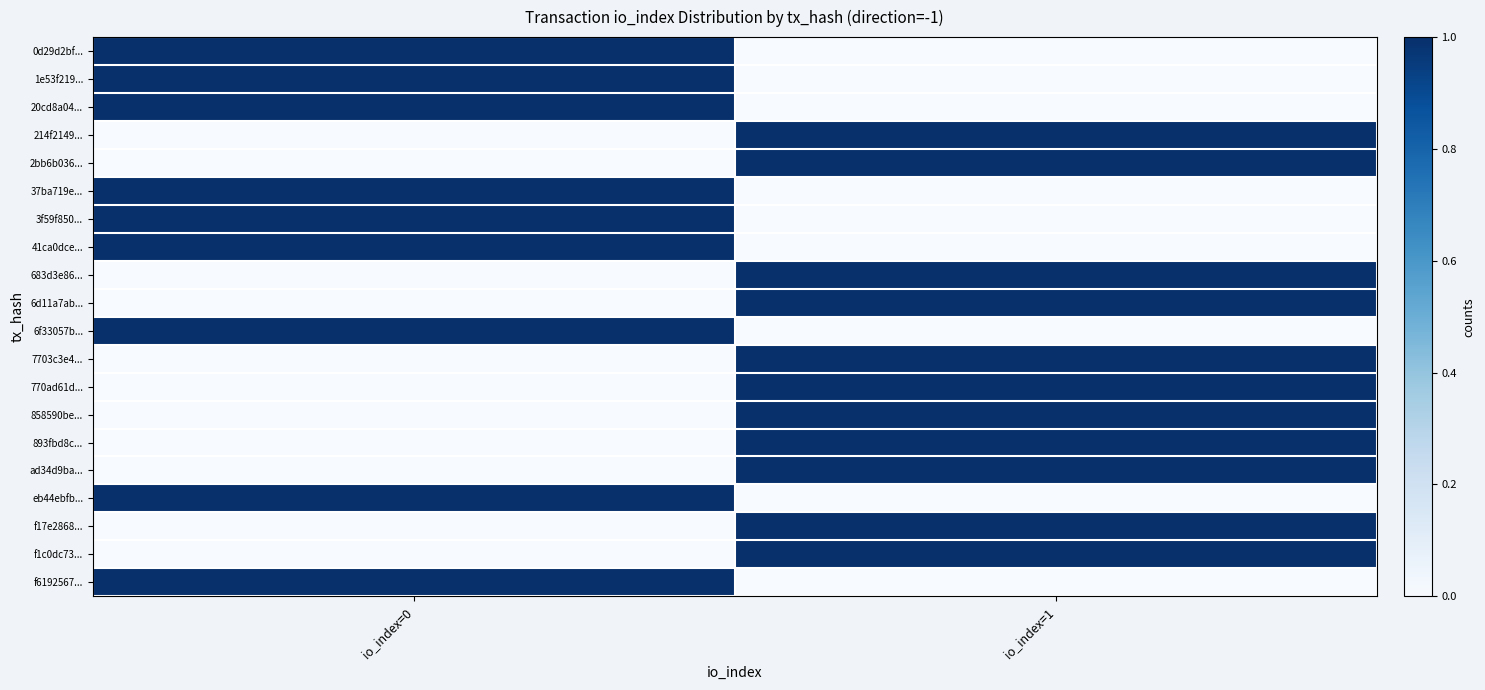

Reading left to right, extract all data points from this chart.

0d29d2bf...: io_index=0=1	io_index=1=0
1e53f219...: io_index=0=1	io_index=1=0
20cd8a04...: io_index=0=1	io_index=1=0
214f2149...: io_index=0=0	io_index=1=1
2bb6b036...: io_index=0=0	io_index=1=1
37ba719e...: io_index=0=1	io_index=1=0
3f59f850...: io_index=0=1	io_index=1=0
41ca0dce...: io_index=0=1	io_index=1=0
683d3e86...: io_index=0=0	io_index=1=1
6d11a7ab...: io_index=0=0	io_index=1=1
6f33057b...: io_index=0=1	io_index=1=0
7703c3e4...: io_index=0=0	io_index=1=1
770ad61d...: io_index=0=0	io_index=1=1
858590be...: io_index=0=0	io_index=1=1
893fbd8c...: io_index=0=0	io_index=1=1
ad34d9ba...: io_index=0=0	io_index=1=1
eb44ebfb...: io_index=0=1	io_index=1=0
f17e2868...: io_index=0=0	io_index=1=1
f1c0dc73...: io_index=0=0	io_index=1=1
f6192567...: io_index=0=1	io_index=1=0